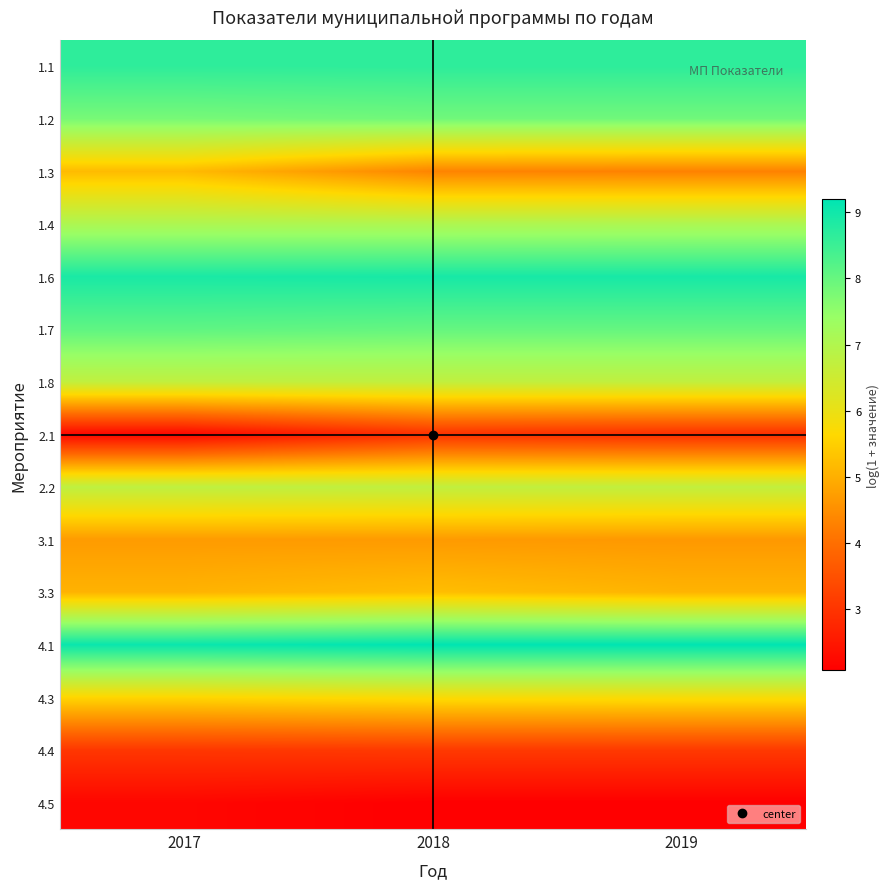

At how many categories does at least one series exceed 5?

3